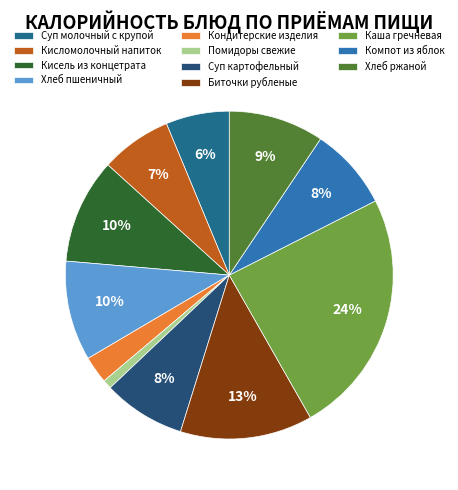

To the nearest percent, what is the difference between the largest and smallest slice percentages?

23%